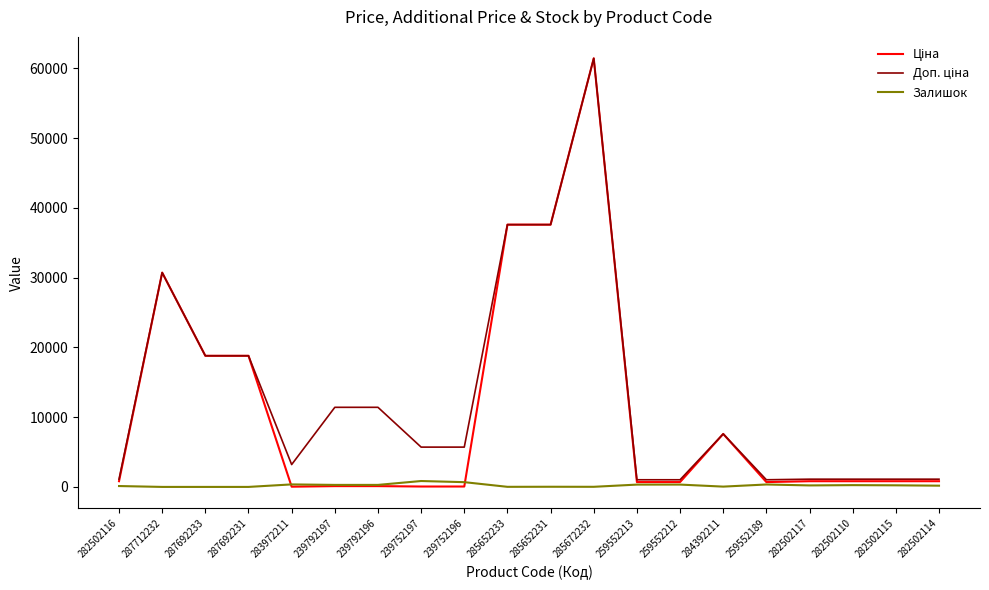

What is the maximum value shown in the chart?

61434.3